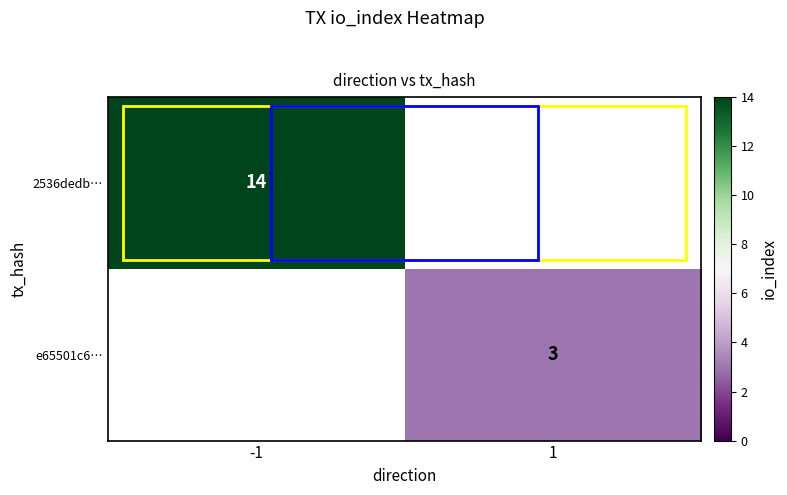

The value of e65501c6… at 1 is 2. True or false?

False